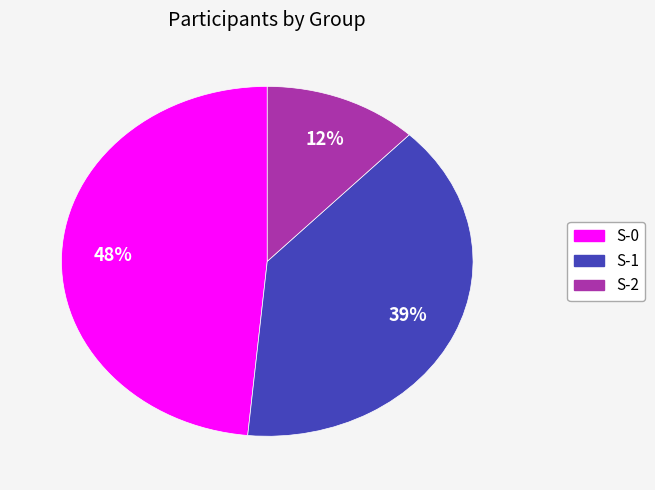

Is there any slice that represents more than half of the pie?

No